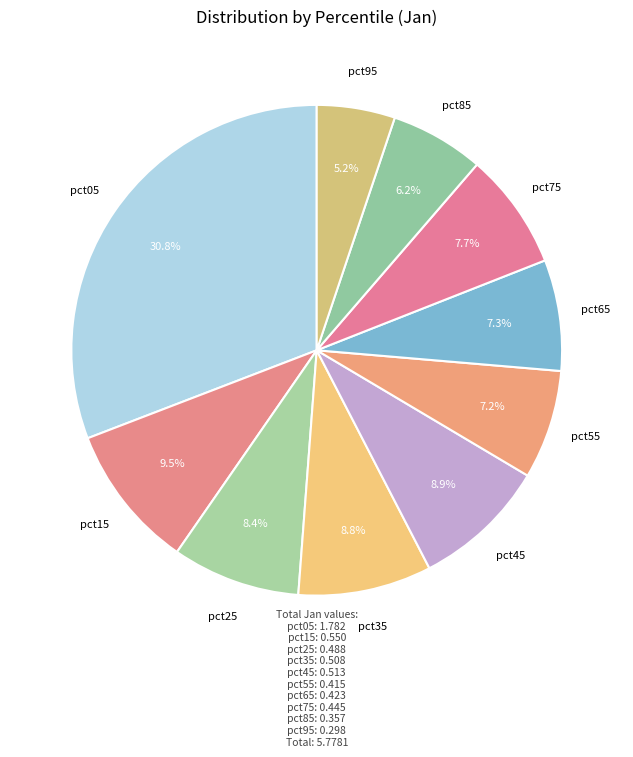

Count the number of slices in the pie.

10